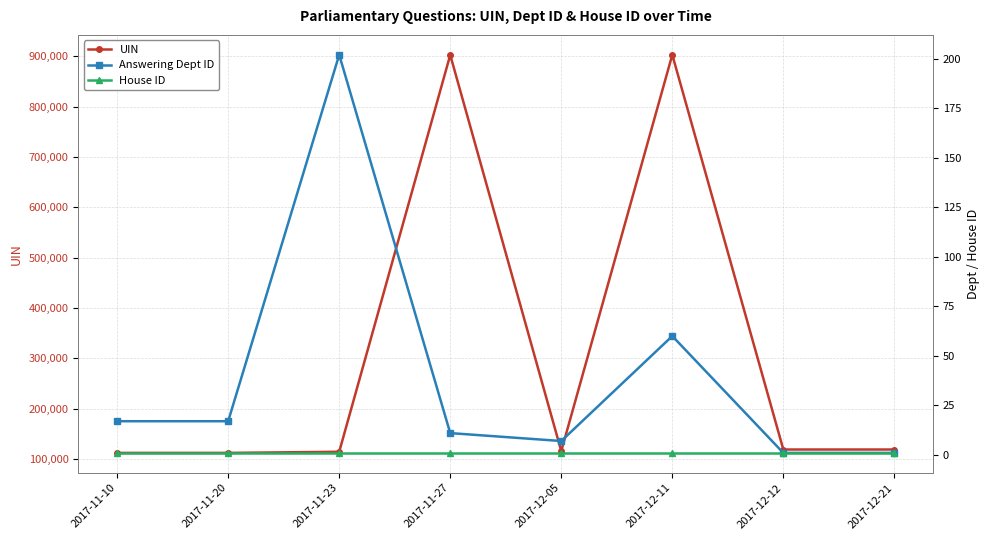

Which category has the lowest value across all series?

2017-12-12